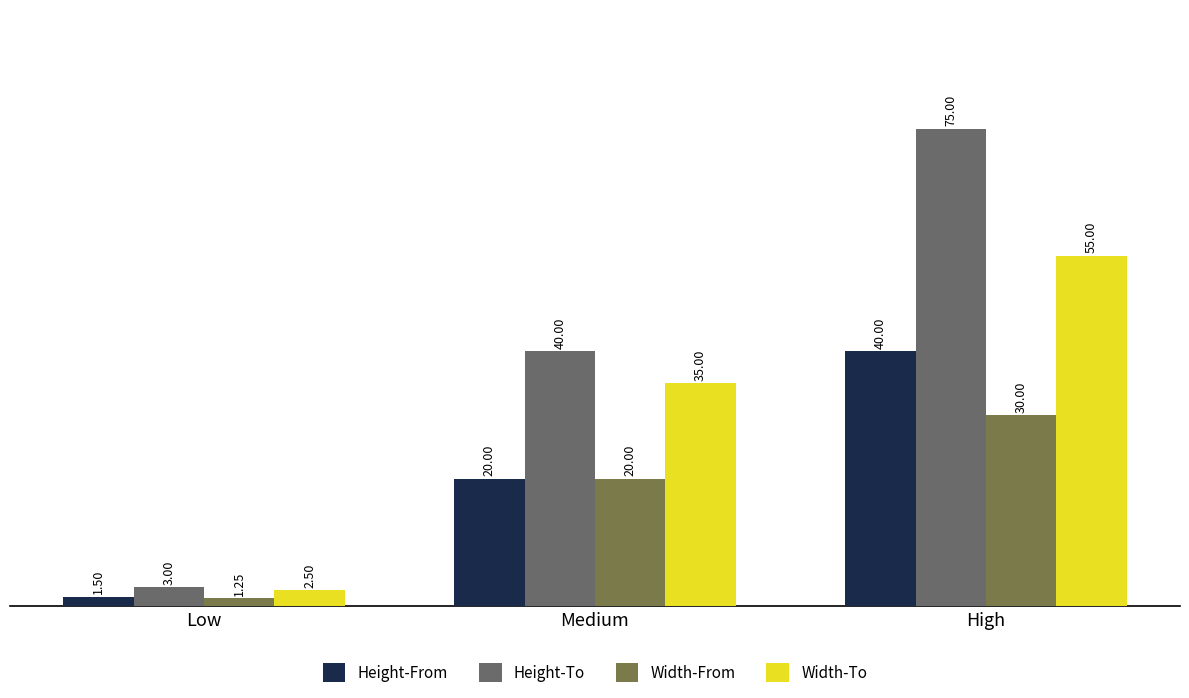

How many bars are there in each group?

4